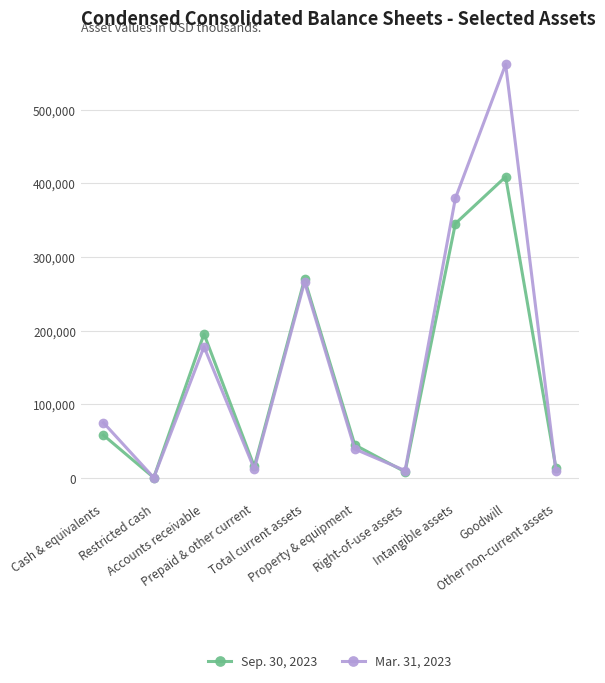

What is the sum of the Mar. 31, 2023 values at Total current assets and Prepaid & other current?

278385